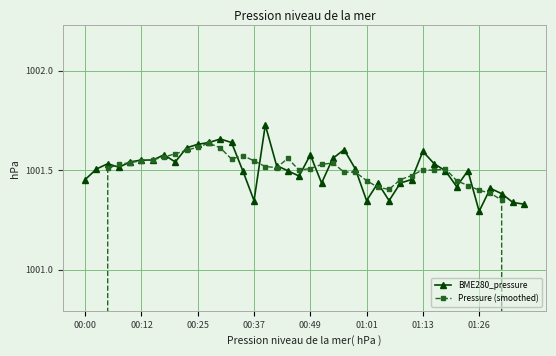

True or false: BME280_pressure has a value of 1719.8 at 17.

False